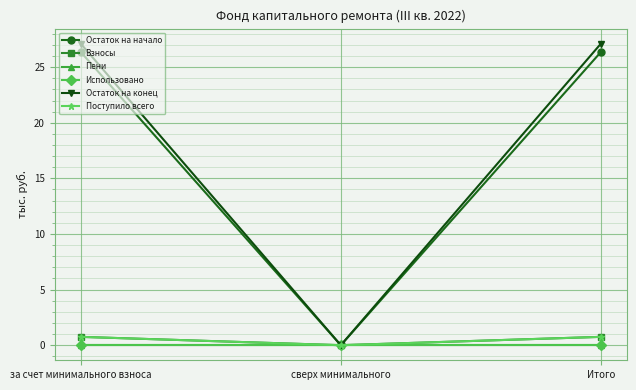

What position from the left is сверх минимального?

2